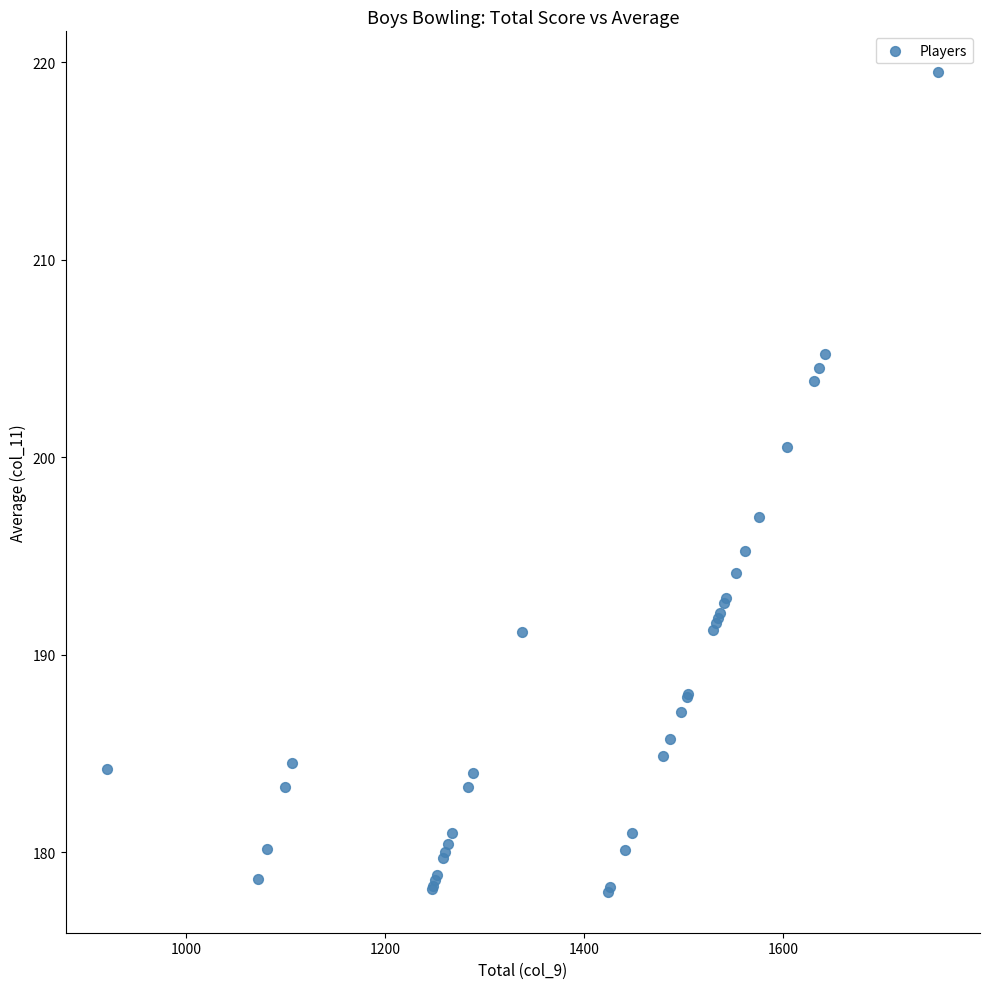

What Y value in the scatter plot is closest to 198?

197.0